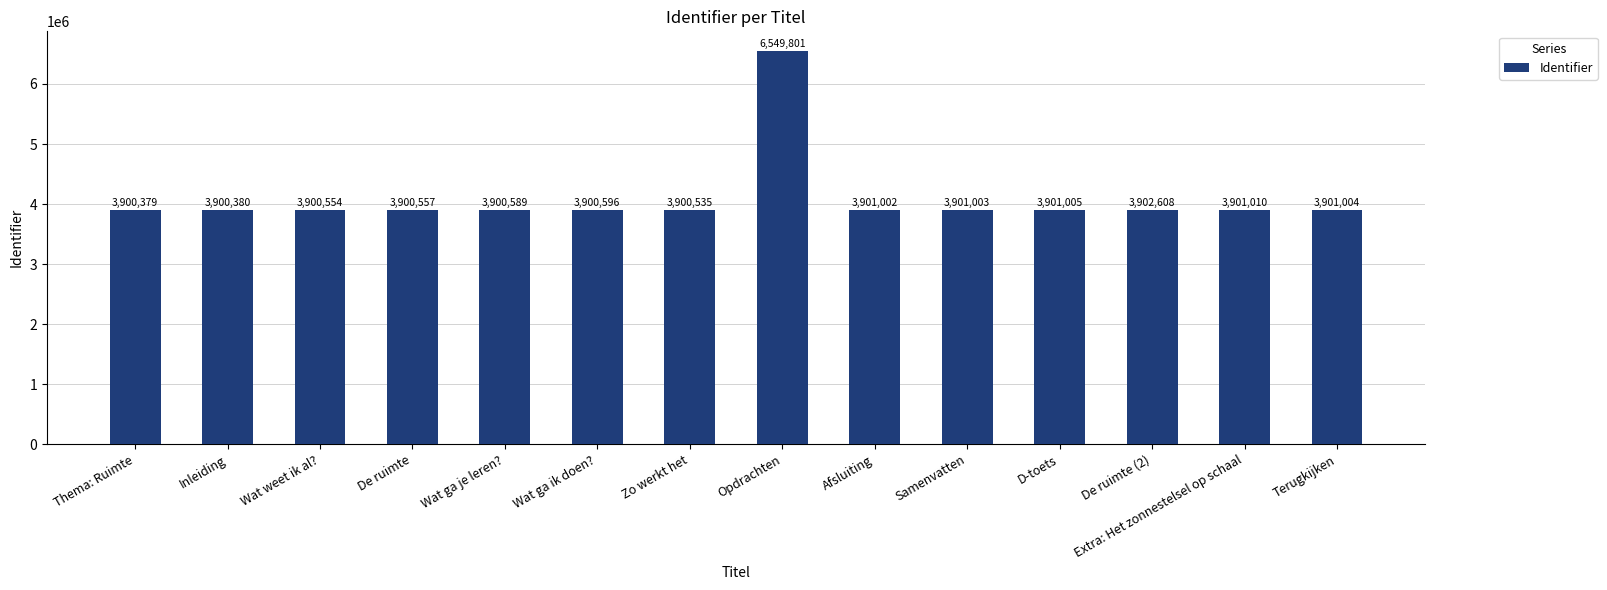

How many data points does each series have?

14